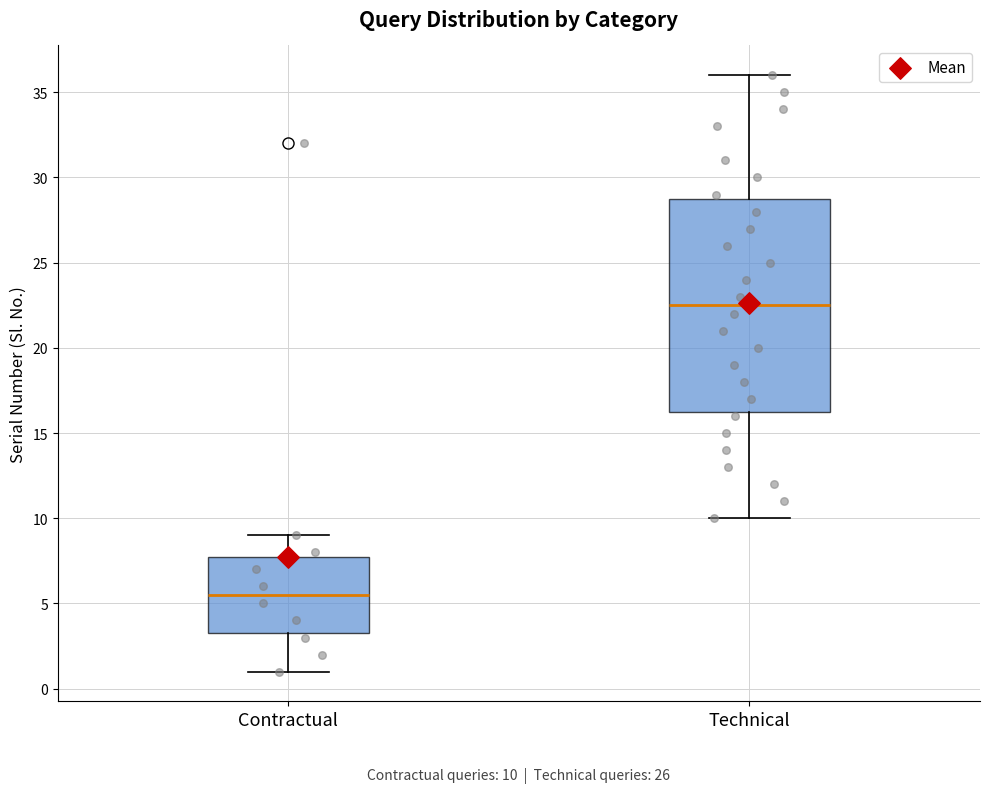

Which box has the highest median line?

Technical